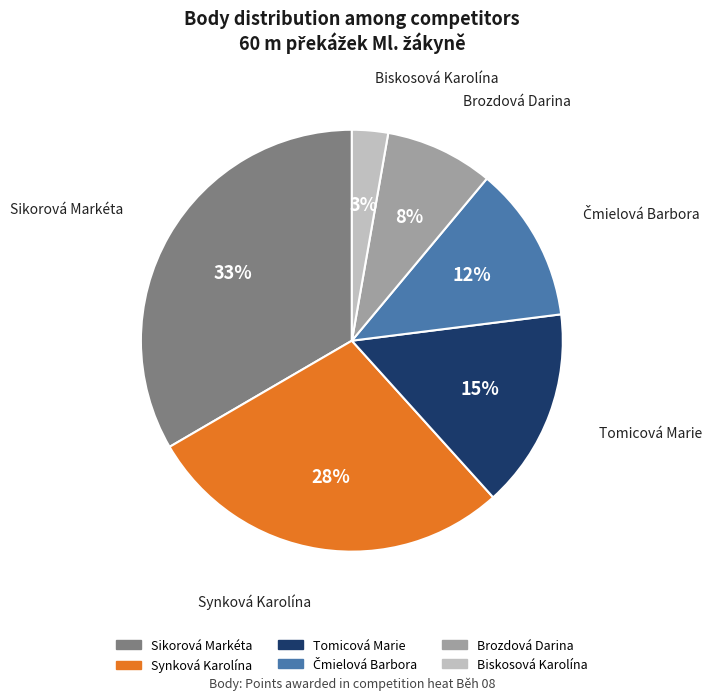

Is there any slice that represents more than half of the pie?

No